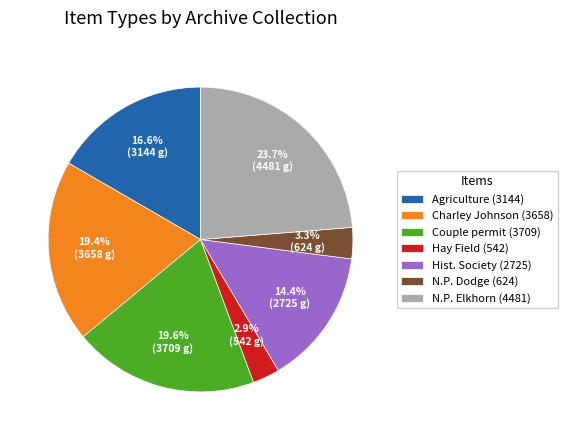

To the nearest percent, what portion does Hay Field (542) represent?

3%